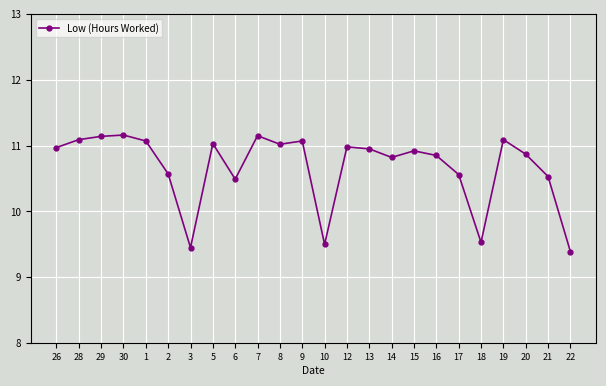

How many points are lower than both their immediate neighbors (excluding endpoints)?

6